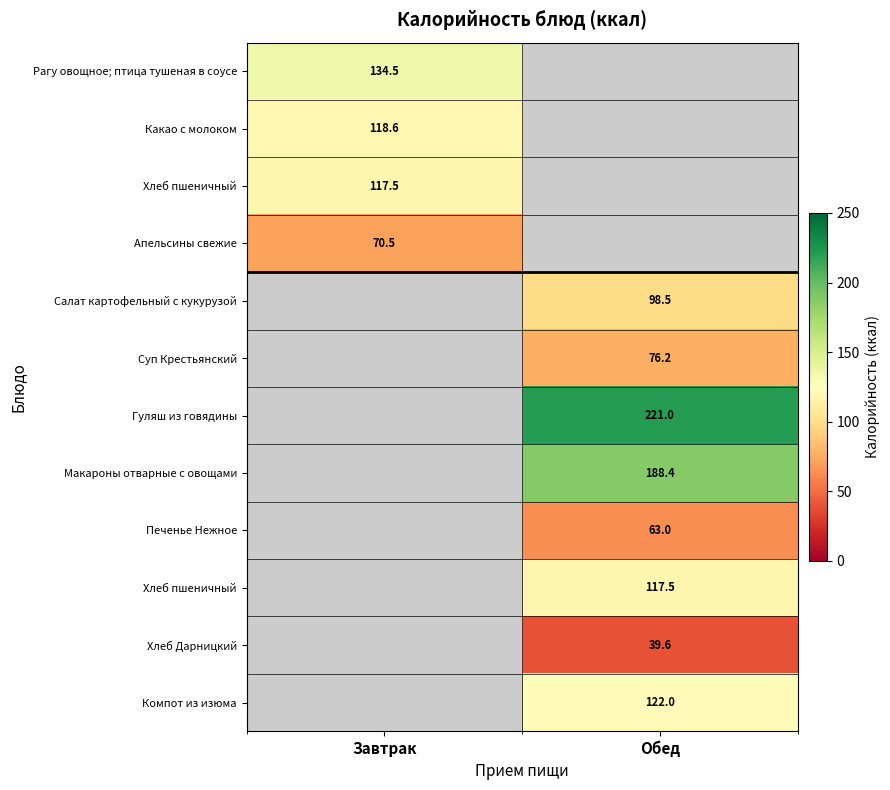

How many series are shown in this chart?

12